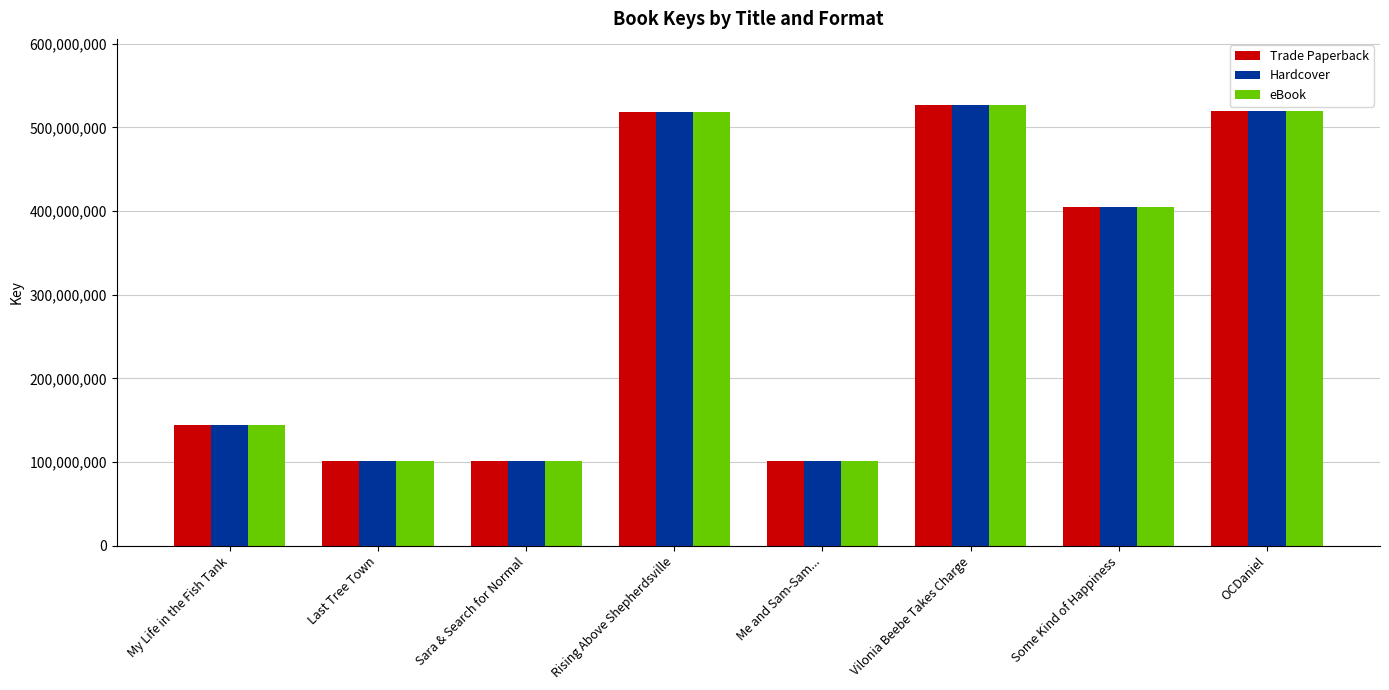

The Trade Paperback series shows 100705054 at Sara & Search for Normal. True or false?

True